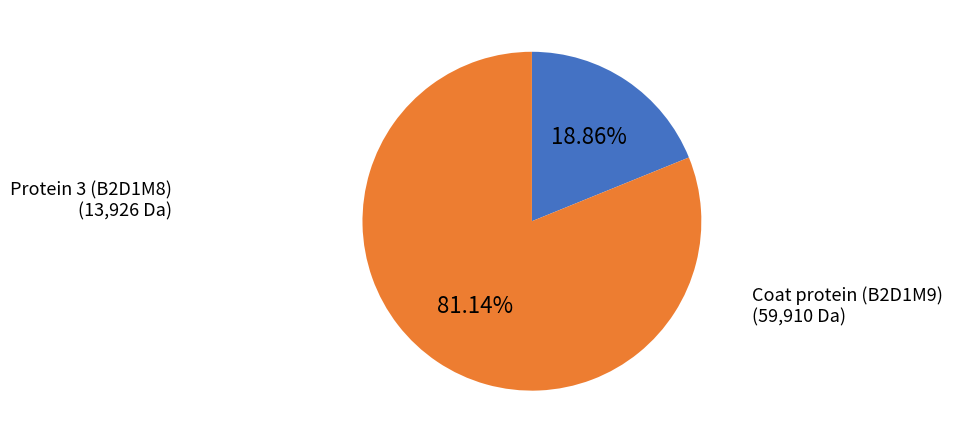

Is Coat protein (B2D1M9) the majority of the pie?

Yes